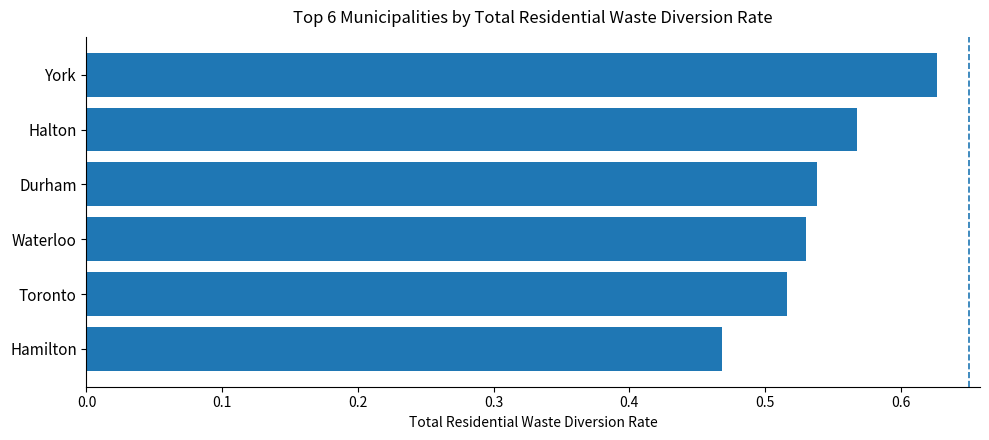

At which label is the value closest to 0?

Hamilton